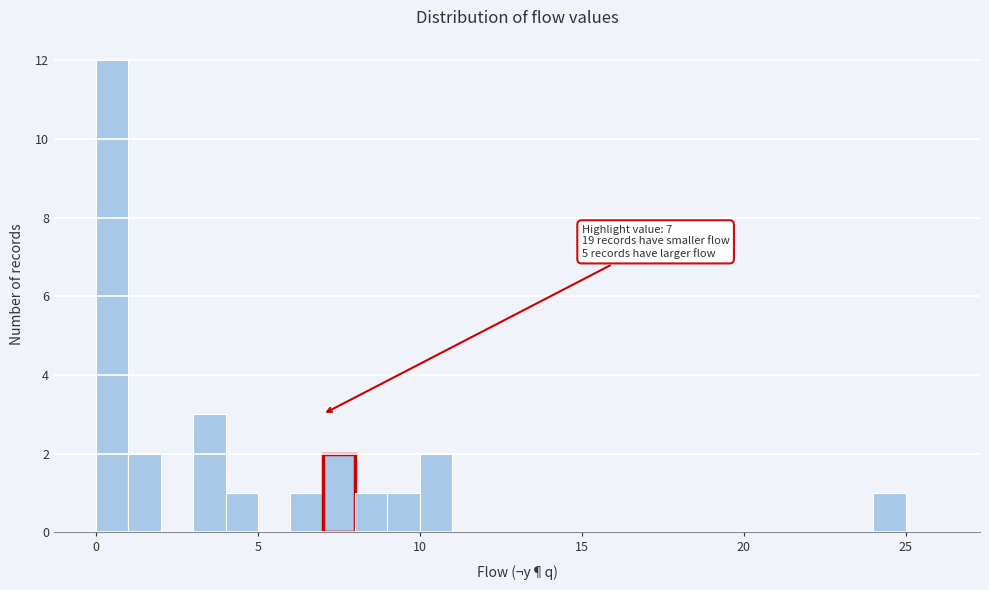

Read against the x-axis, roughly where is the centre of the tallest bar?

0.5